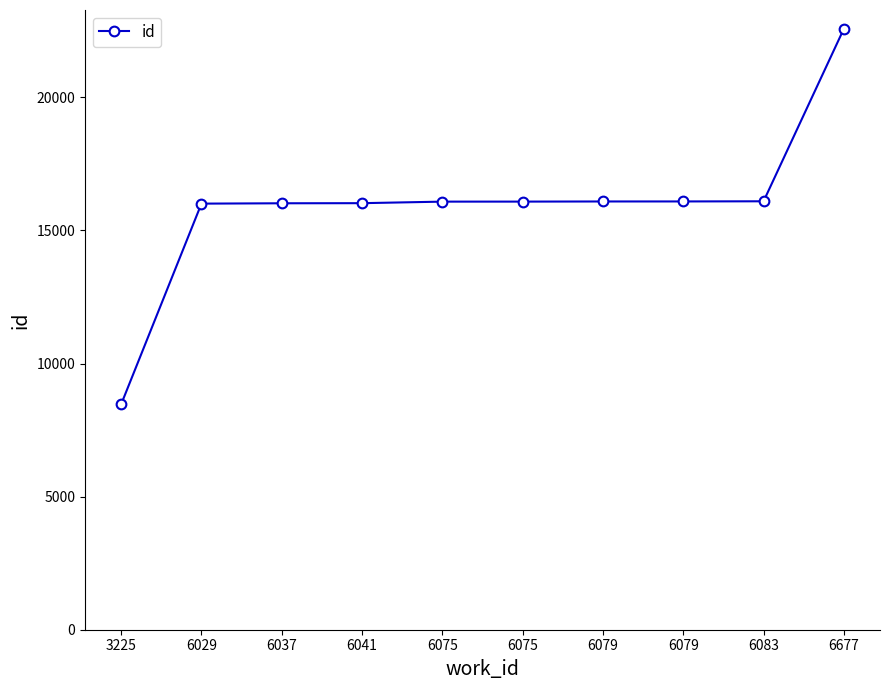

What is the maximum value shown in the chart?

22577